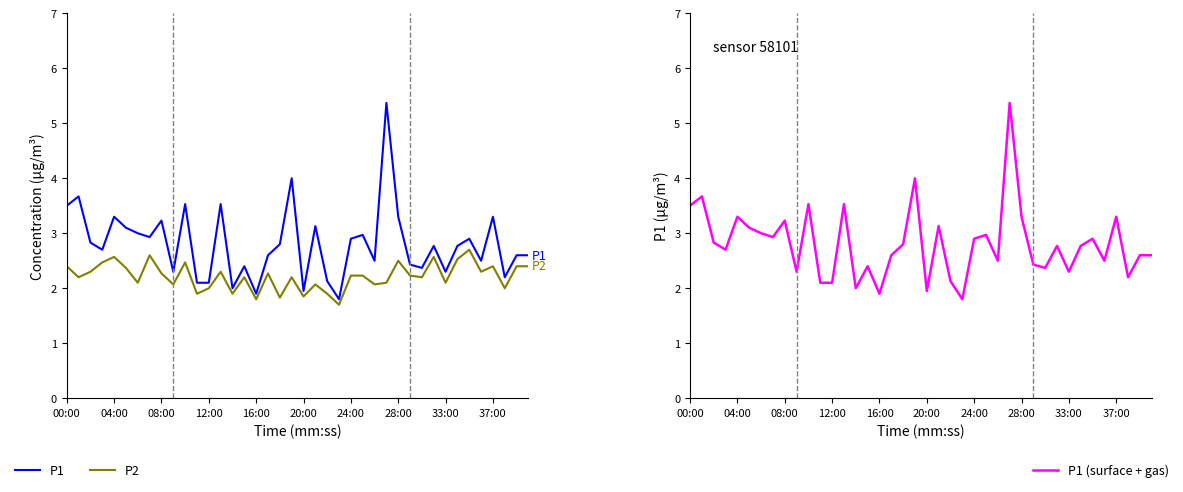

True or false: P1 (surface + gas) and P2 cross at least once.

False